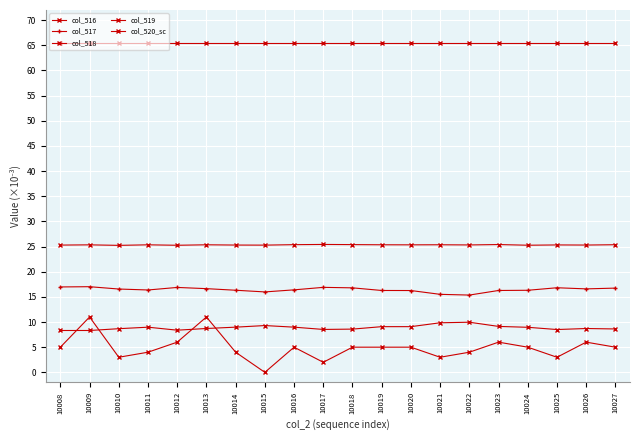

At which label does col_519 first exceed 5?

10009